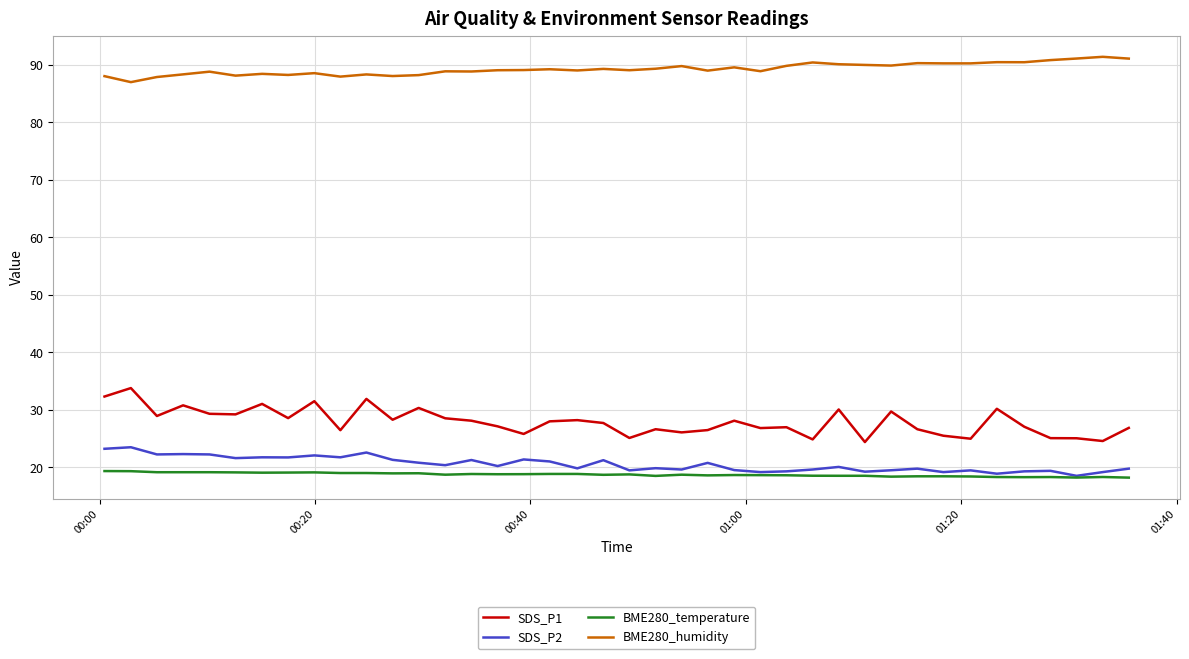

What is the maximum value for BME280_temperature?

19.4